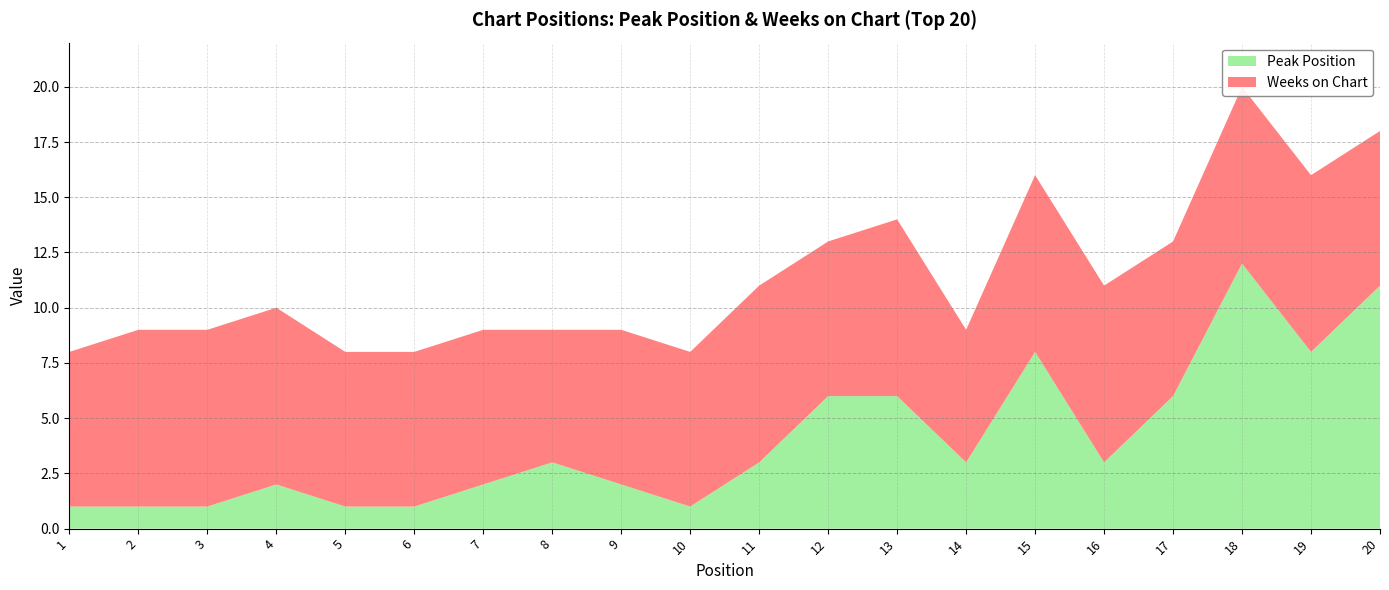

Reading left to right, what are all the values shown in this chart?

Peak Position: 1	1	1	2	1	1	2	3	2	1	3	6	6	3	8	3	6	12	8	11
Weeks on Chart: 7	8	8	8	7	7	7	6	7	7	8	7	8	6	8	8	7	8	8	7